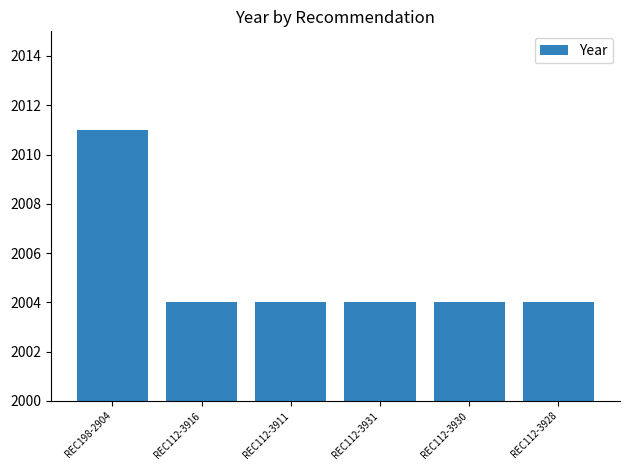

What is the minimum value shown in the chart?

2004